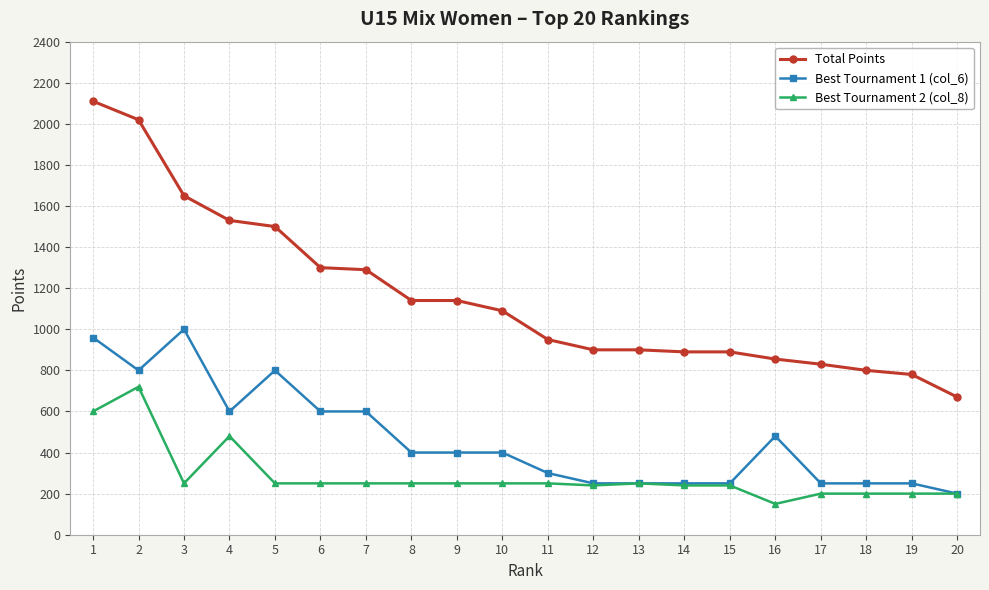

How many data points does each series have?

20